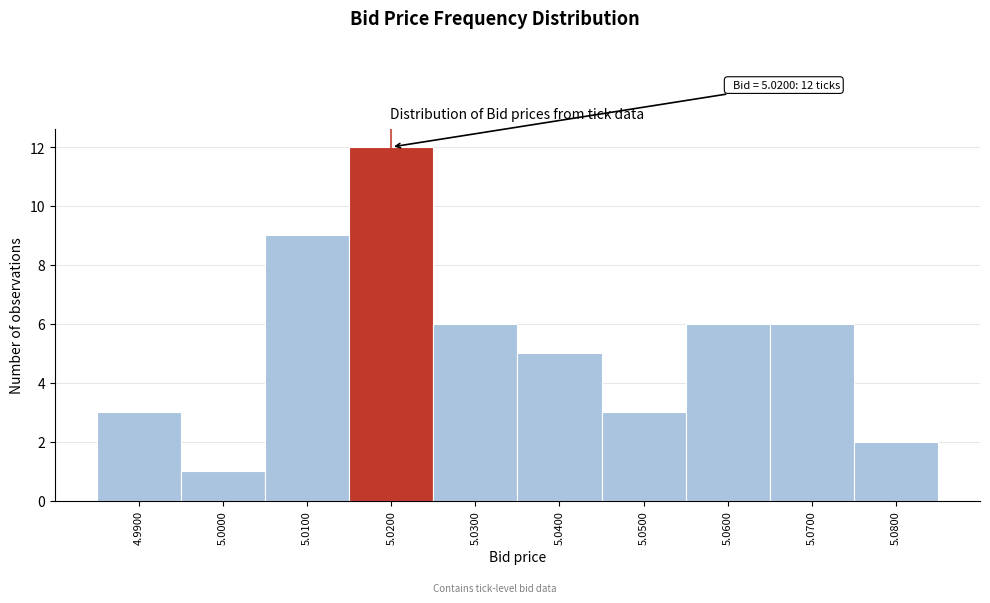

Which range on the x-axis has the tallest bar?

5.015 to 5.025